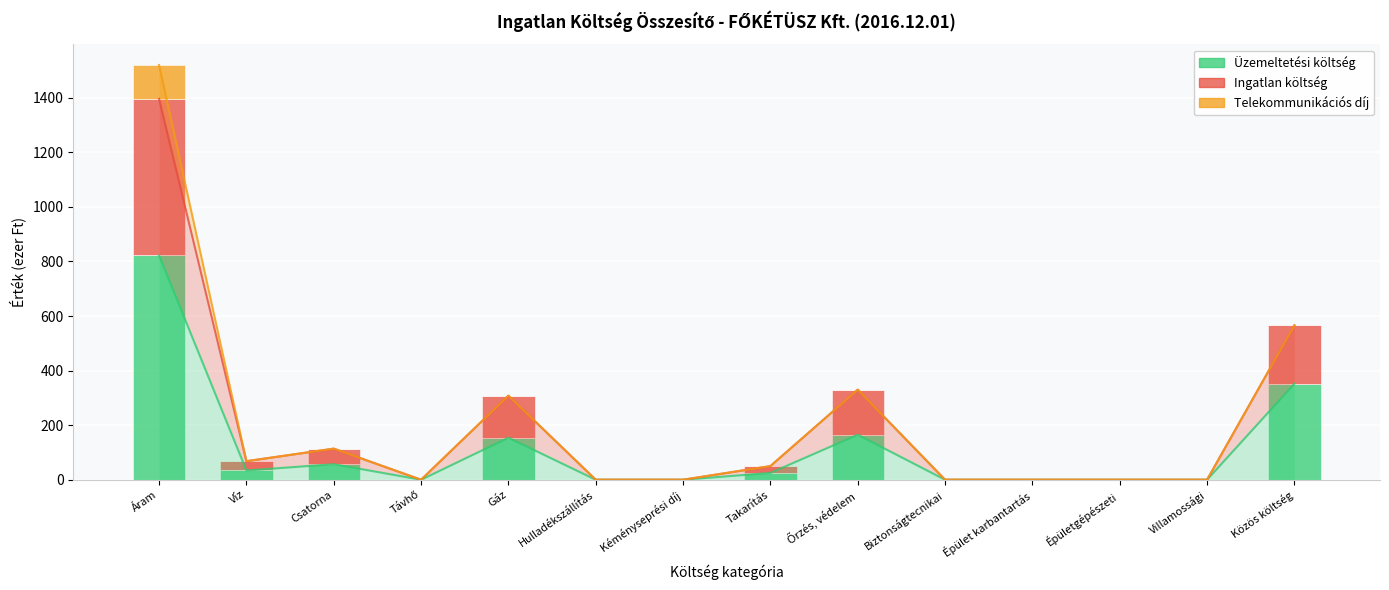

The Ingatlan költség series shows 208 at Villamossági. True or false?

False